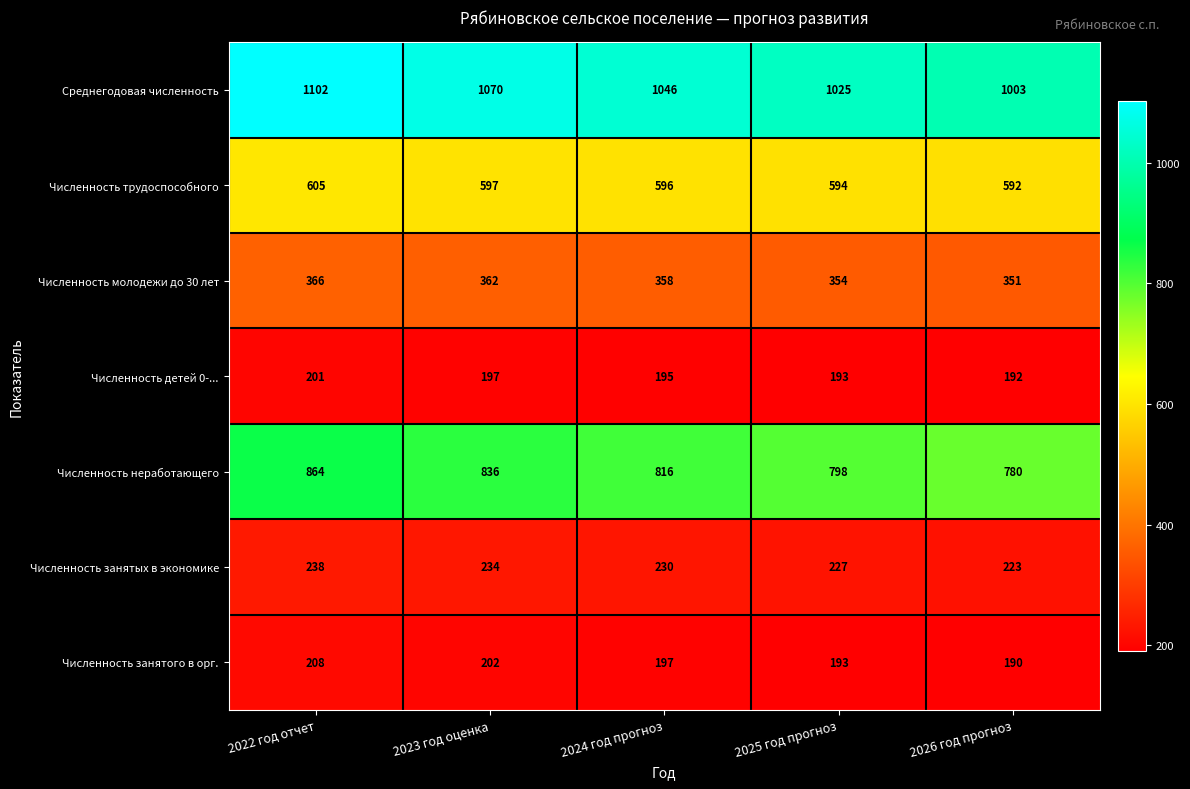

At which category is the sum across all series the highest?

2022 год отчет